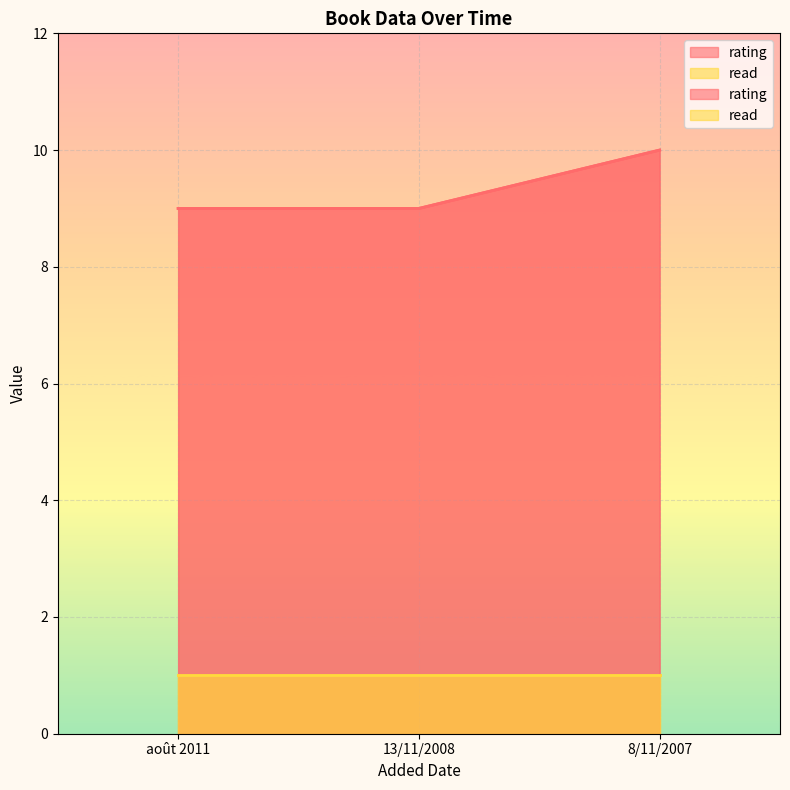

Which label corresponds to the largest value in the chart?

8/11/2007